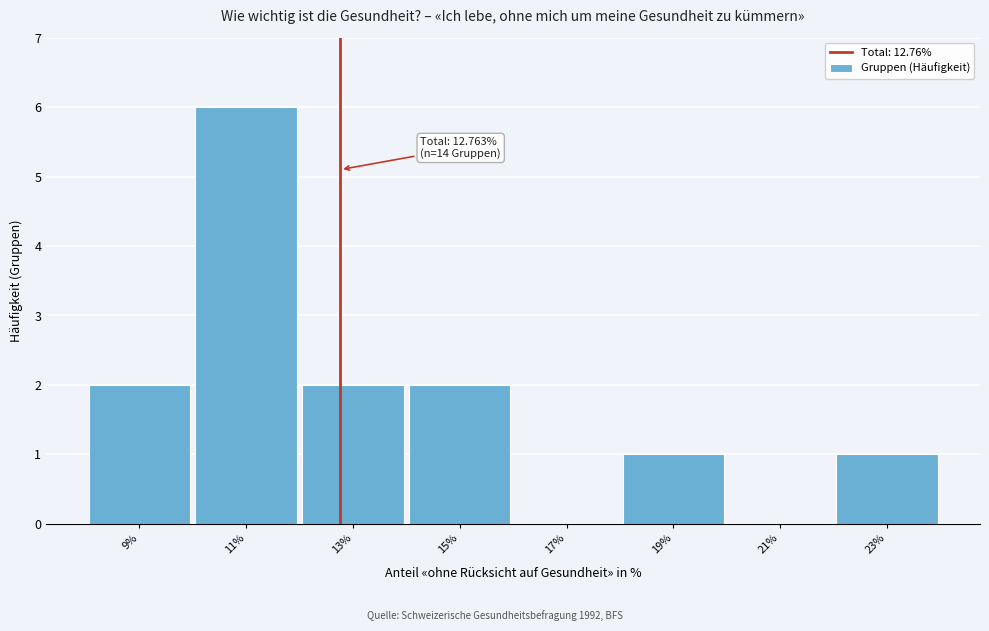

Over which range of the x-axis is the bar tallest?

10 to 12